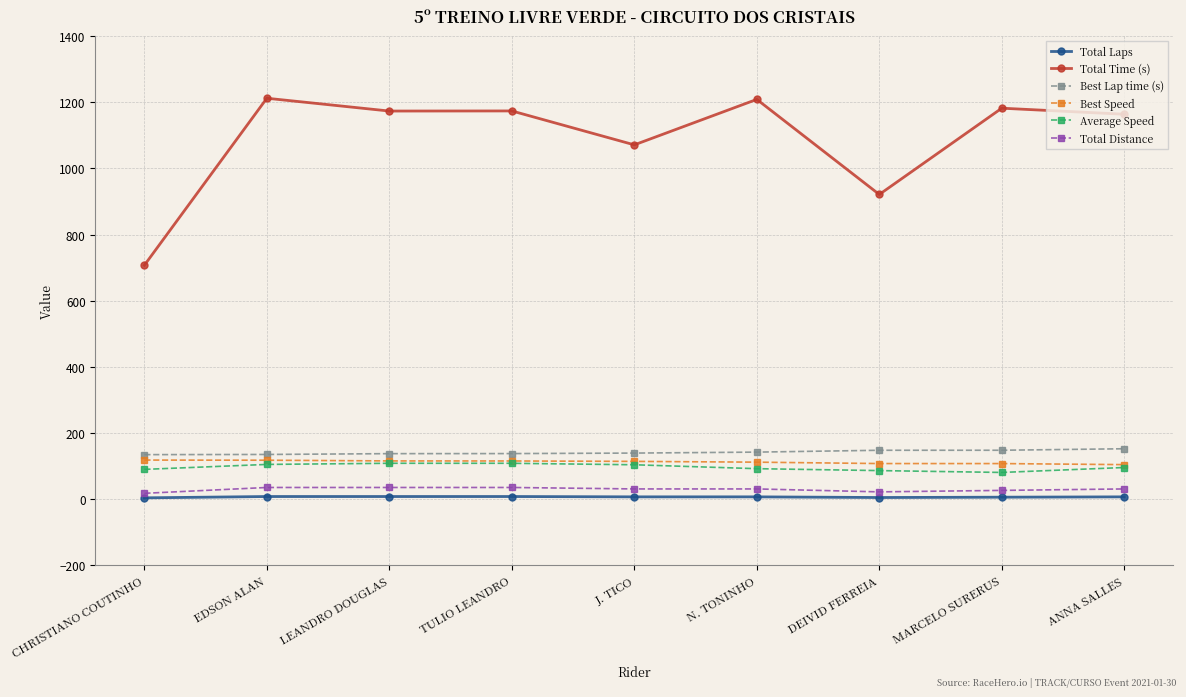

What is the lowest value of the Total Distance series?

17.7